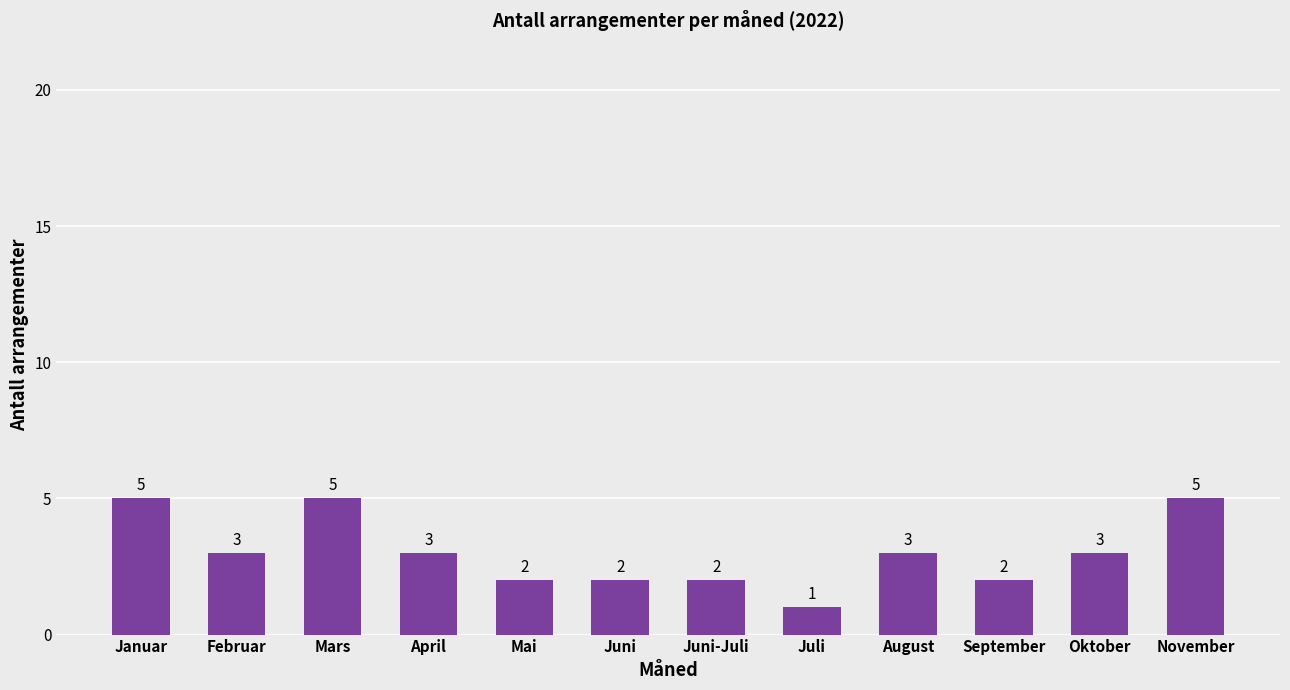

What is the value of the 12th bar from the left?

5